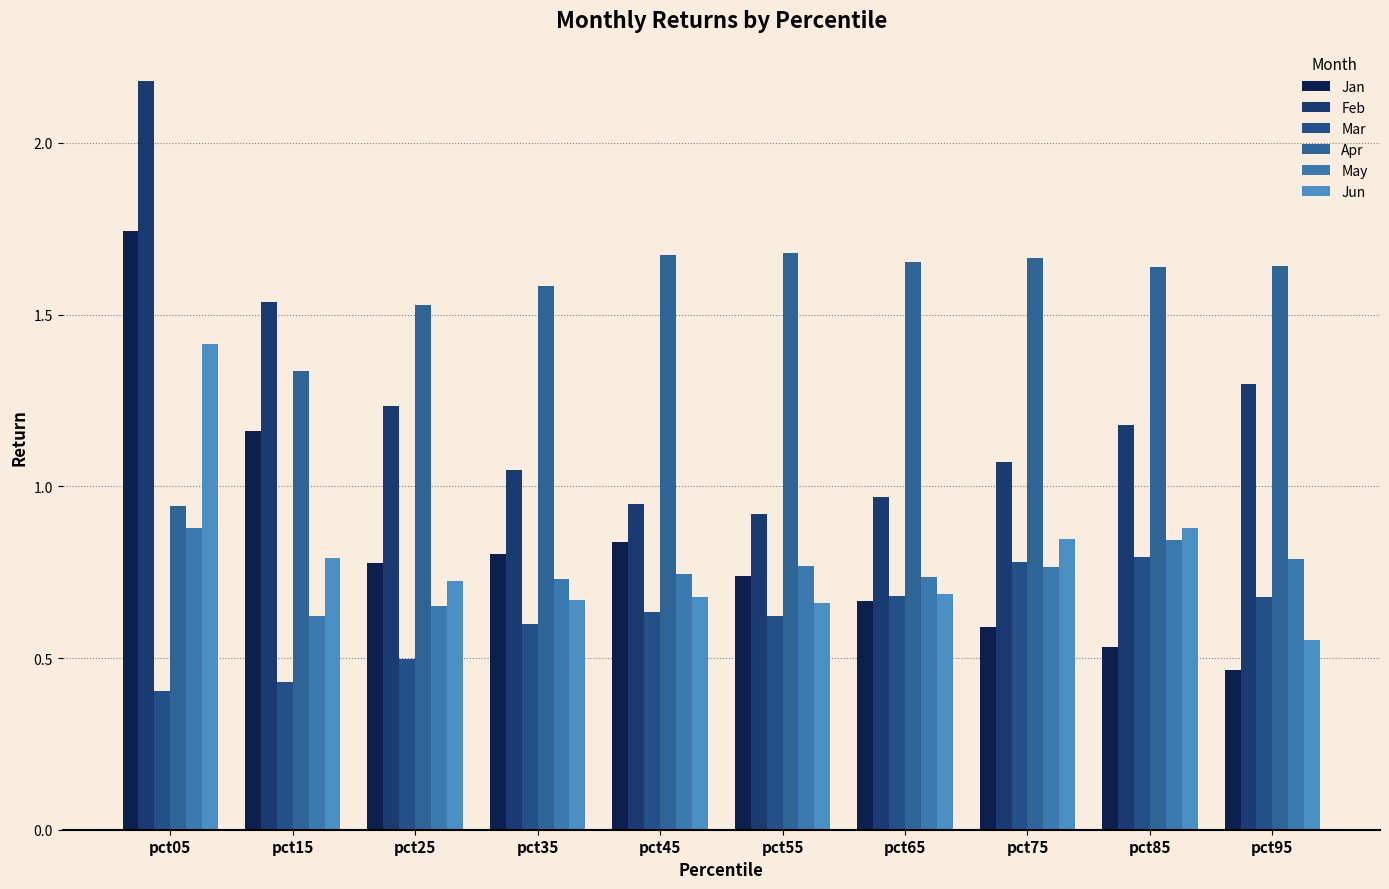

What is the minimum value for Apr?

0.9